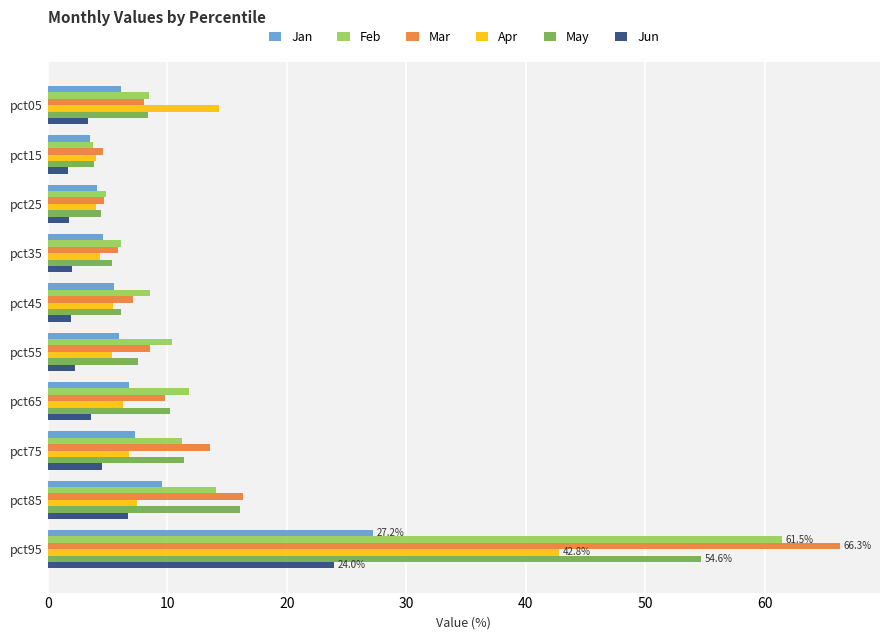

What is the spread (max minus min) of values at pct85?

9.6